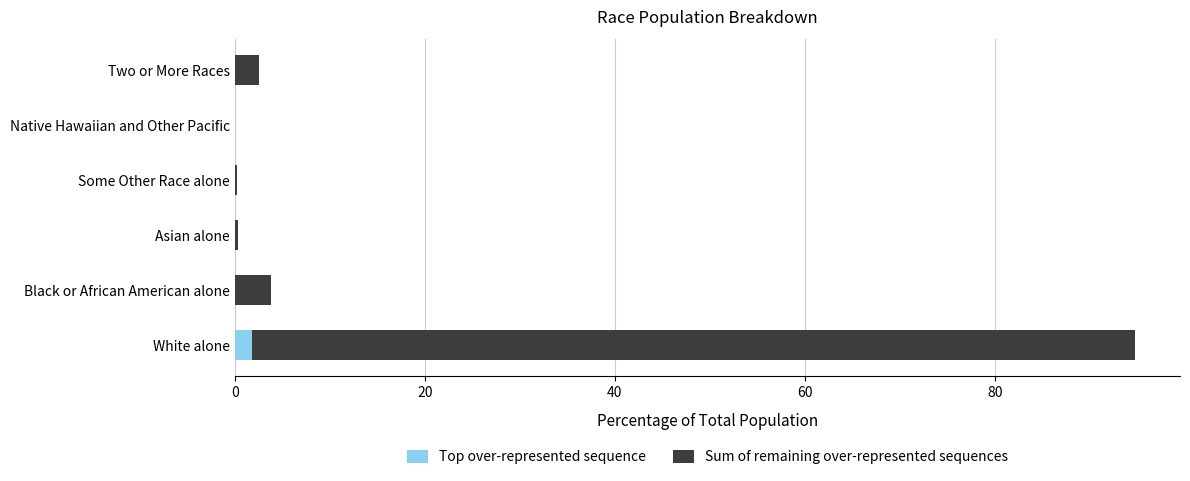

True or false: Top over-represented sequence has a value of 0.0 at Black or African American alone.

True